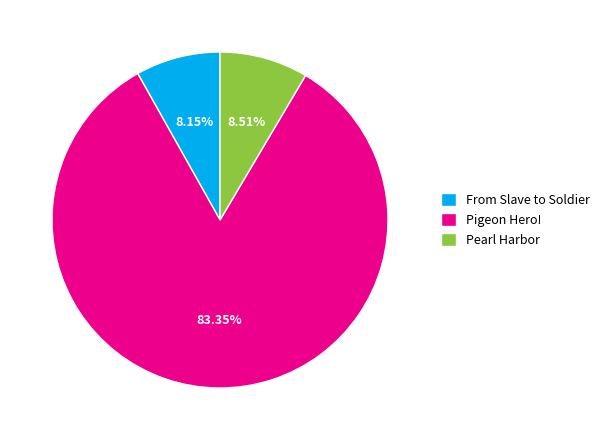

What is the ratio of the value at Pigeon Hero! to the value at From Slave to Soldier?

10.2